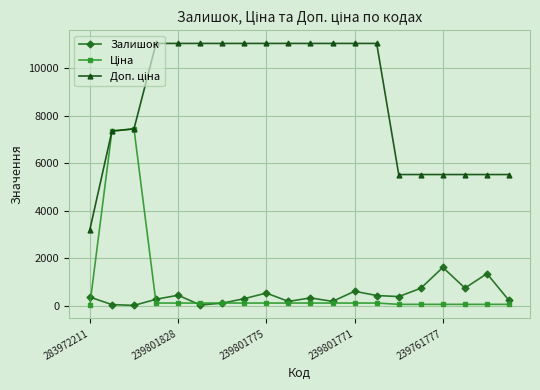

At which label does Залишок reach its peak?

239761777